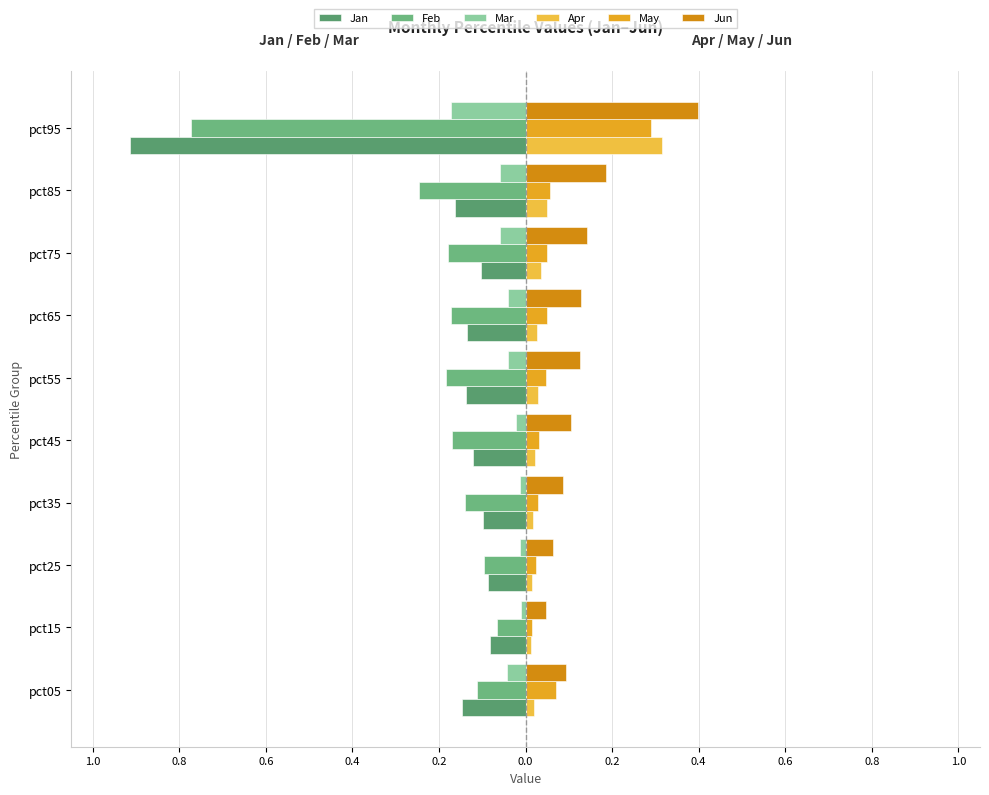

Rank the series by their maximum value, from lowest to highest.

Jan, Feb, Mar, May, Apr, Jun